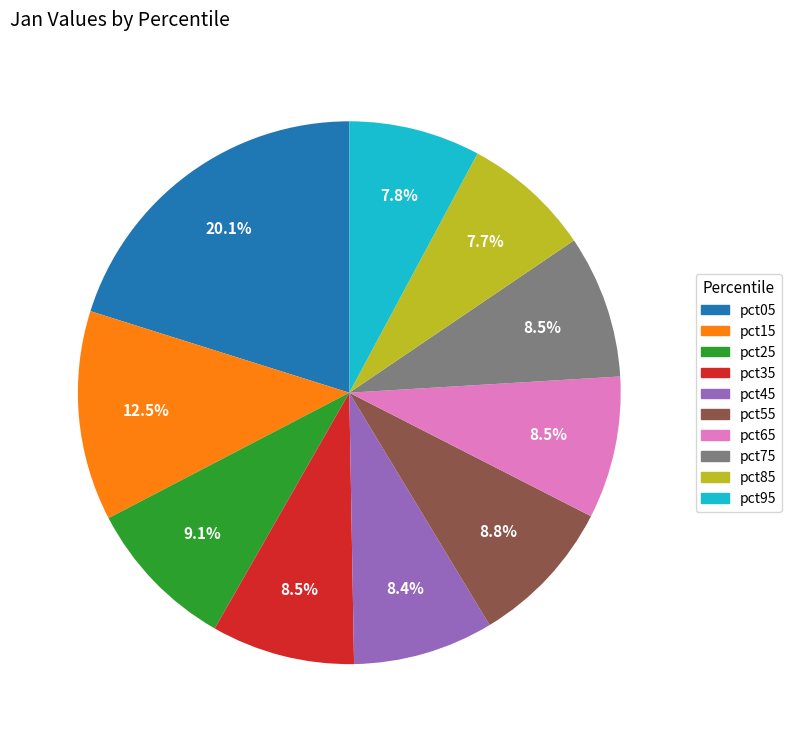

Approximately how many times larger is the value at pct95 compared to pct55?

0.9